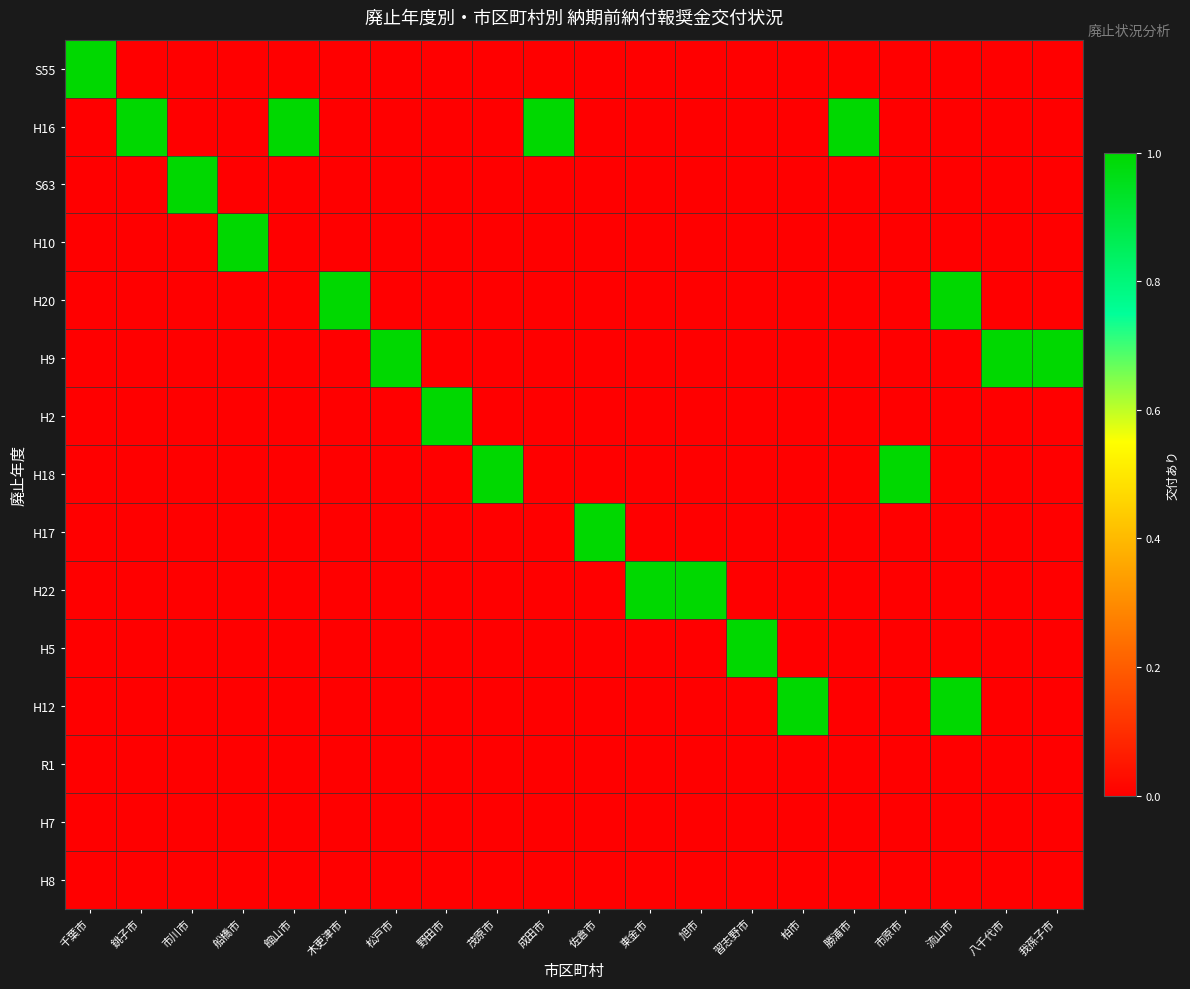

Reading left to right, extract all data points from this chart.

S55: 千葉市=1	銚子市=0	市川市=0	船橋市=0	館山市=0	木更津市=0	松戸市=0	野田市=0	茂原市=0	成田市=0	佐倉市=0	東金市=0	旭市=0	習志野市=0	柏市=0	勝浦市=0	市原市=0	流山市=0	八千代市=0	我孫子市=0
H16: 千葉市=0	銚子市=1	市川市=0	船橋市=0	館山市=1	木更津市=0	松戸市=0	野田市=0	茂原市=0	成田市=1	佐倉市=0	東金市=0	旭市=0	習志野市=0	柏市=0	勝浦市=1	市原市=0	流山市=0	八千代市=0	我孫子市=0
S63: 千葉市=0	銚子市=0	市川市=1	船橋市=0	館山市=0	木更津市=0	松戸市=0	野田市=0	茂原市=0	成田市=0	佐倉市=0	東金市=0	旭市=0	習志野市=0	柏市=0	勝浦市=0	市原市=0	流山市=0	八千代市=0	我孫子市=0
H10: 千葉市=0	銚子市=0	市川市=0	船橋市=1	館山市=0	木更津市=0	松戸市=0	野田市=0	茂原市=0	成田市=0	佐倉市=0	東金市=0	旭市=0	習志野市=0	柏市=0	勝浦市=0	市原市=0	流山市=0	八千代市=0	我孫子市=0
H20: 千葉市=0	銚子市=0	市川市=0	船橋市=0	館山市=0	木更津市=1	松戸市=0	野田市=0	茂原市=0	成田市=0	佐倉市=0	東金市=0	旭市=0	習志野市=0	柏市=0	勝浦市=0	市原市=0	流山市=1	八千代市=0	我孫子市=0
H9: 千葉市=0	銚子市=0	市川市=0	船橋市=0	館山市=0	木更津市=0	松戸市=1	野田市=0	茂原市=0	成田市=0	佐倉市=0	東金市=0	旭市=0	習志野市=0	柏市=0	勝浦市=0	市原市=0	流山市=0	八千代市=1	我孫子市=1
H2: 千葉市=0	銚子市=0	市川市=0	船橋市=0	館山市=0	木更津市=0	松戸市=0	野田市=1	茂原市=0	成田市=0	佐倉市=0	東金市=0	旭市=0	習志野市=0	柏市=0	勝浦市=0	市原市=0	流山市=0	八千代市=0	我孫子市=0
H18: 千葉市=0	銚子市=0	市川市=0	船橋市=0	館山市=0	木更津市=0	松戸市=0	野田市=0	茂原市=1	成田市=0	佐倉市=0	東金市=0	旭市=0	習志野市=0	柏市=0	勝浦市=0	市原市=1	流山市=0	八千代市=0	我孫子市=0
H17: 千葉市=0	銚子市=0	市川市=0	船橋市=0	館山市=0	木更津市=0	松戸市=0	野田市=0	茂原市=0	成田市=0	佐倉市=1	東金市=0	旭市=0	習志野市=0	柏市=0	勝浦市=0	市原市=0	流山市=0	八千代市=0	我孫子市=0
H22: 千葉市=0	銚子市=0	市川市=0	船橋市=0	館山市=0	木更津市=0	松戸市=0	野田市=0	茂原市=0	成田市=0	佐倉市=0	東金市=1	旭市=1	習志野市=0	柏市=0	勝浦市=0	市原市=0	流山市=0	八千代市=0	我孫子市=0
H5: 千葉市=0	銚子市=0	市川市=0	船橋市=0	館山市=0	木更津市=0	松戸市=0	野田市=0	茂原市=0	成田市=0	佐倉市=0	東金市=0	旭市=0	習志野市=1	柏市=0	勝浦市=0	市原市=0	流山市=0	八千代市=0	我孫子市=0
H12: 千葉市=0	銚子市=0	市川市=0	船橋市=0	館山市=0	木更津市=0	松戸市=0	野田市=0	茂原市=0	成田市=0	佐倉市=0	東金市=0	旭市=0	習志野市=0	柏市=1	勝浦市=0	市原市=0	流山市=1	八千代市=0	我孫子市=0
R1: 千葉市=0	銚子市=0	市川市=0	船橋市=0	館山市=0	木更津市=0	松戸市=0	野田市=0	茂原市=0	成田市=0	佐倉市=0	東金市=0	旭市=0	習志野市=0	柏市=0	勝浦市=0	市原市=0	流山市=0	八千代市=0	我孫子市=0
H7: 千葉市=0	銚子市=0	市川市=0	船橋市=0	館山市=0	木更津市=0	松戸市=0	野田市=0	茂原市=0	成田市=0	佐倉市=0	東金市=0	旭市=0	習志野市=0	柏市=0	勝浦市=0	市原市=0	流山市=0	八千代市=0	我孫子市=0
H8: 千葉市=0	銚子市=0	市川市=0	船橋市=0	館山市=0	木更津市=0	松戸市=0	野田市=0	茂原市=0	成田市=0	佐倉市=0	東金市=0	旭市=0	習志野市=0	柏市=0	勝浦市=0	市原市=0	流山市=0	八千代市=0	我孫子市=0